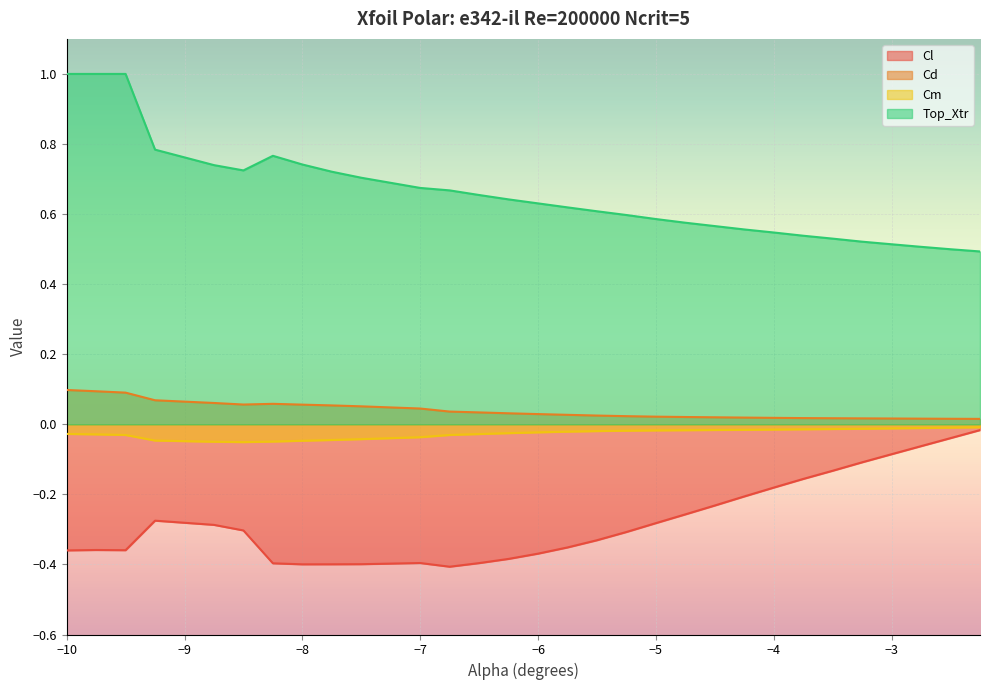

What is the smallest value displayed?

-0.4